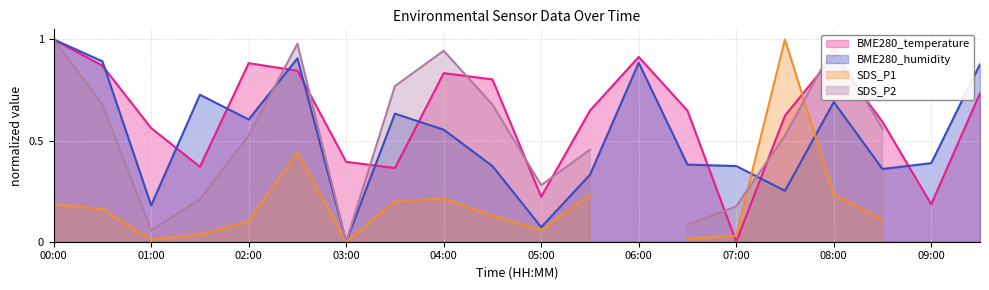

Which category has the highest value across all series?

00:00